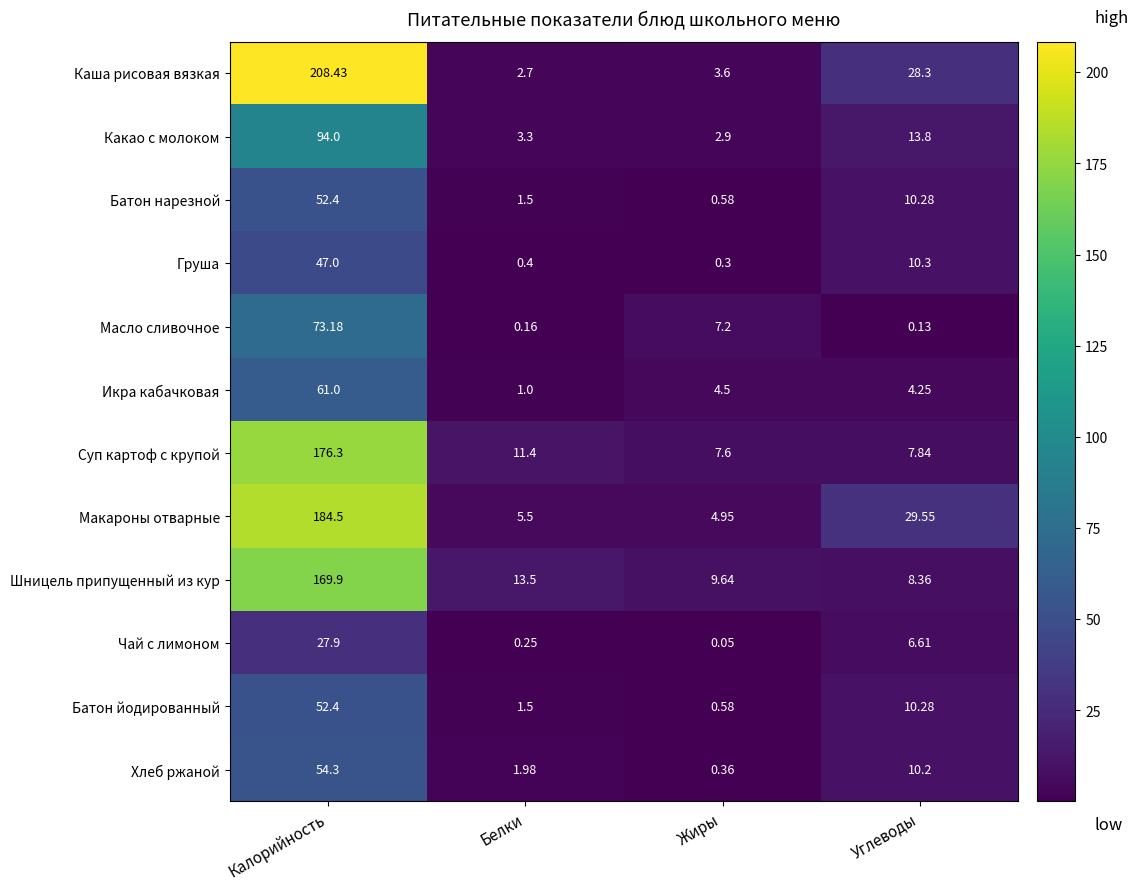

At which category is the sum across all series the highest?

Калорийность